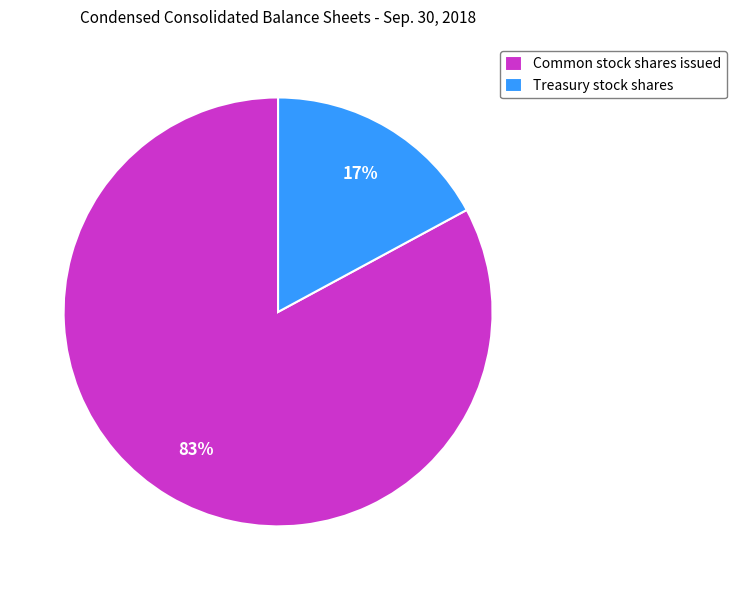

To the nearest percent, what percentage of the pie is Common stock shares issued?

83%